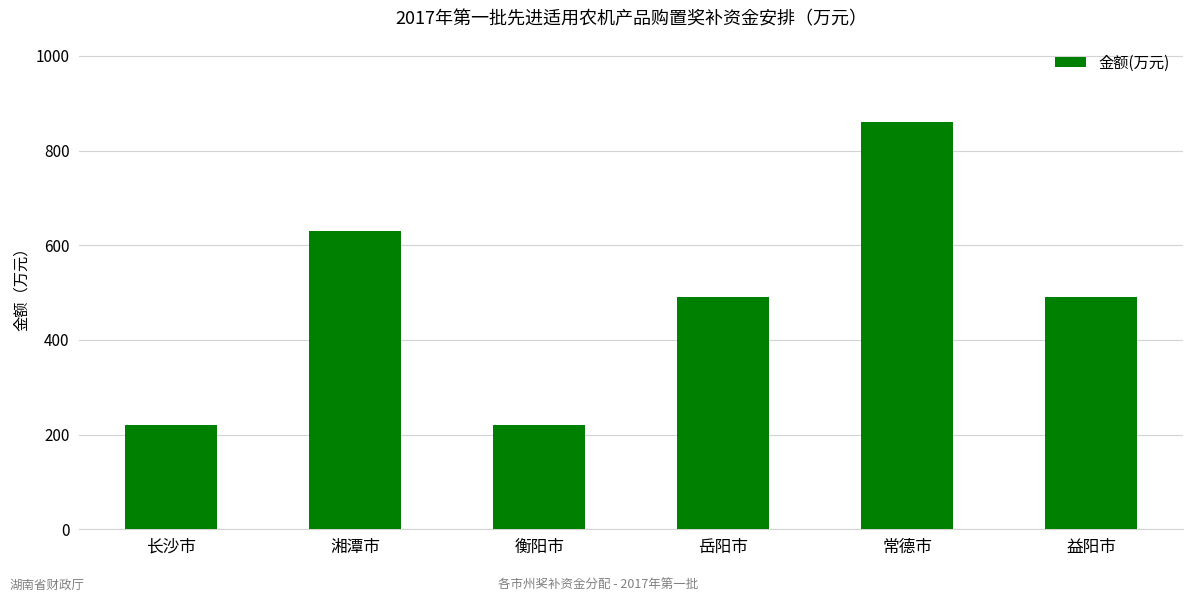

What value does the data have at 常德市, to the nearest 10?

860